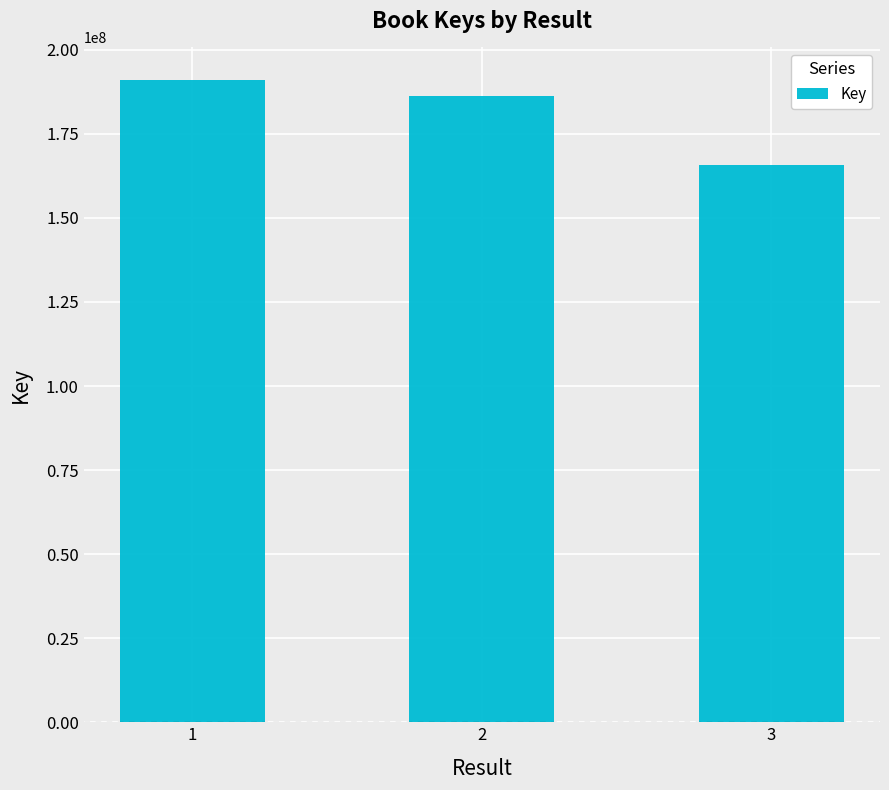

What is the ratio of the value at 3 to the value at 2?

0.9